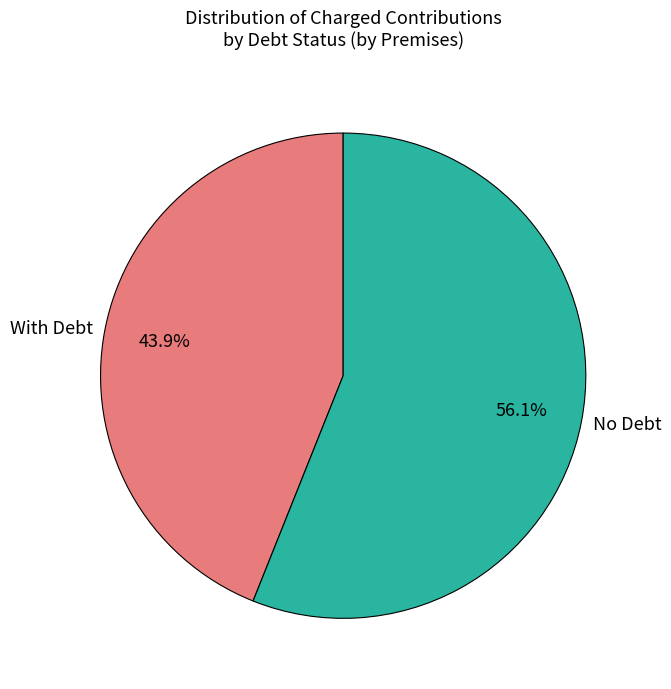

Count the number of slices in the pie.

2